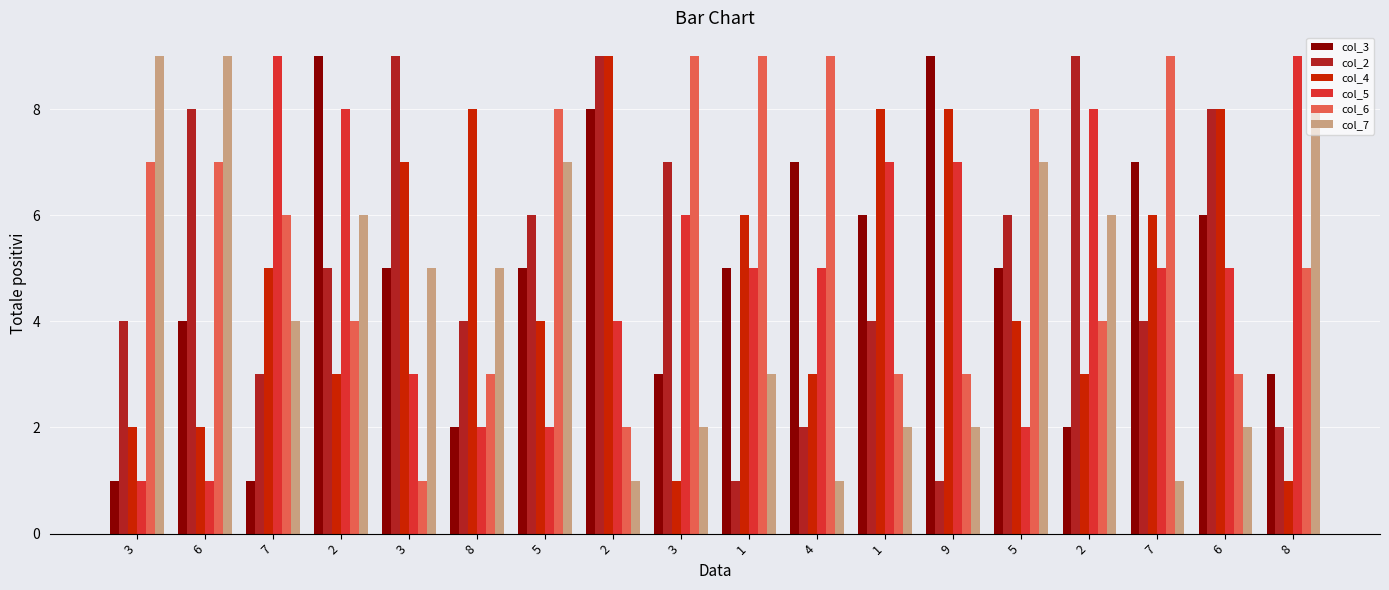

List the series in order of their peak value, lowest first.

col_3, col_2, col_4, col_5, col_6, col_7